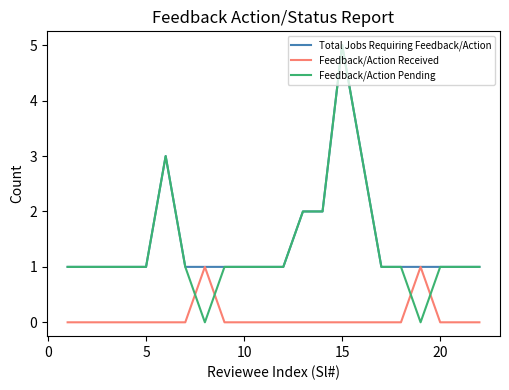

Which series has the largest range (max minus min)?

Feedback/Action Pending